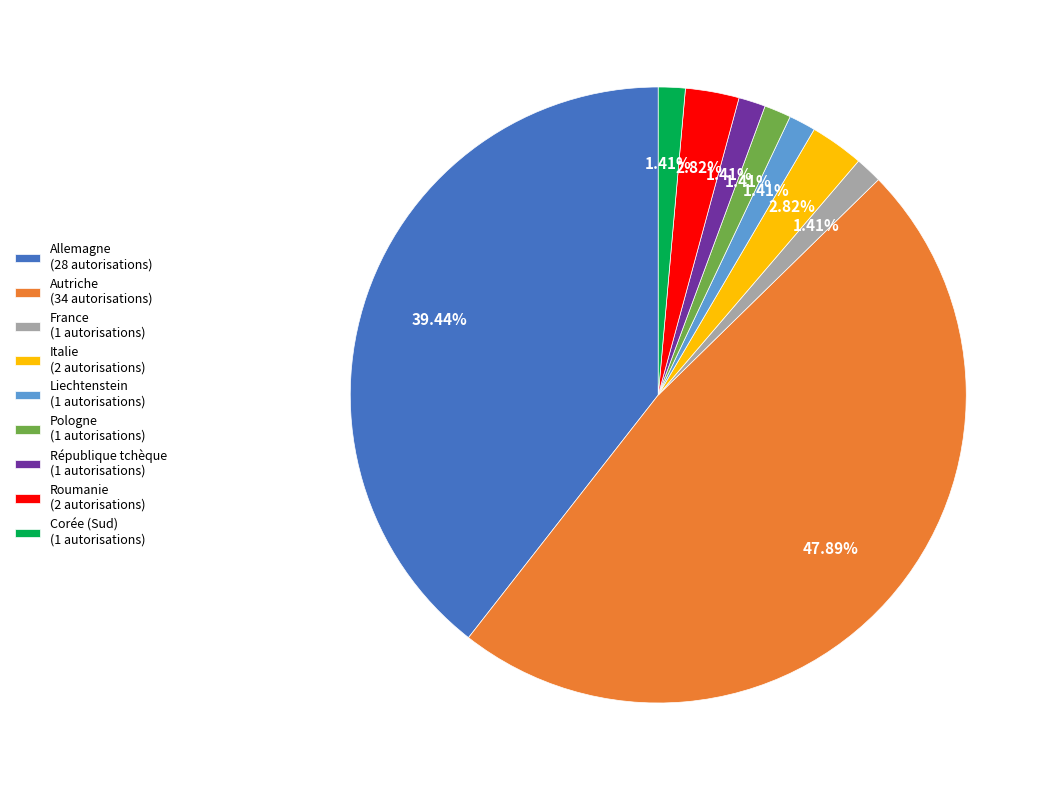

What percentage is the Pologne slice, to the nearest percent?

1%